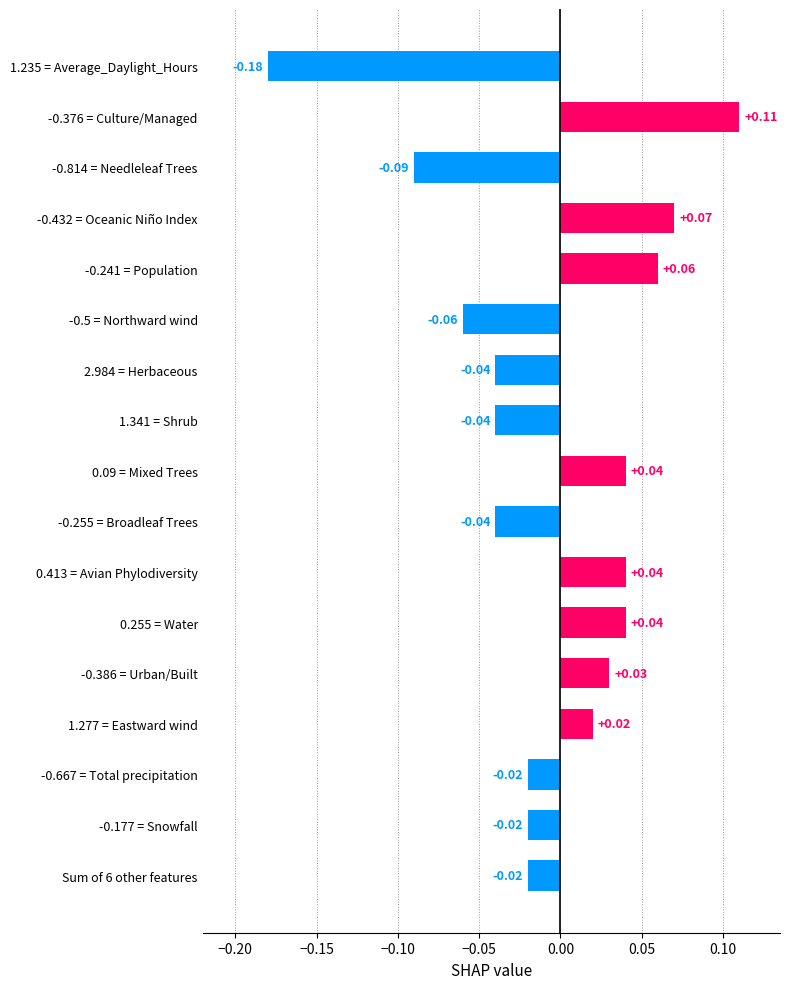

What is the difference between the maximum and minimum values?

0.3